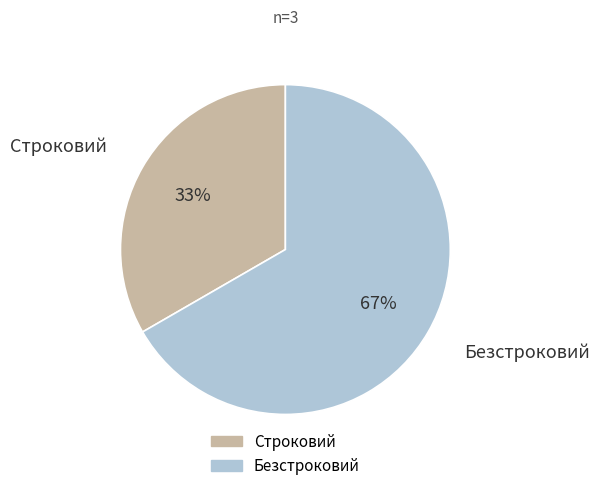

Do Строковий and Безстроковий together represent more than half of the pie?

Yes